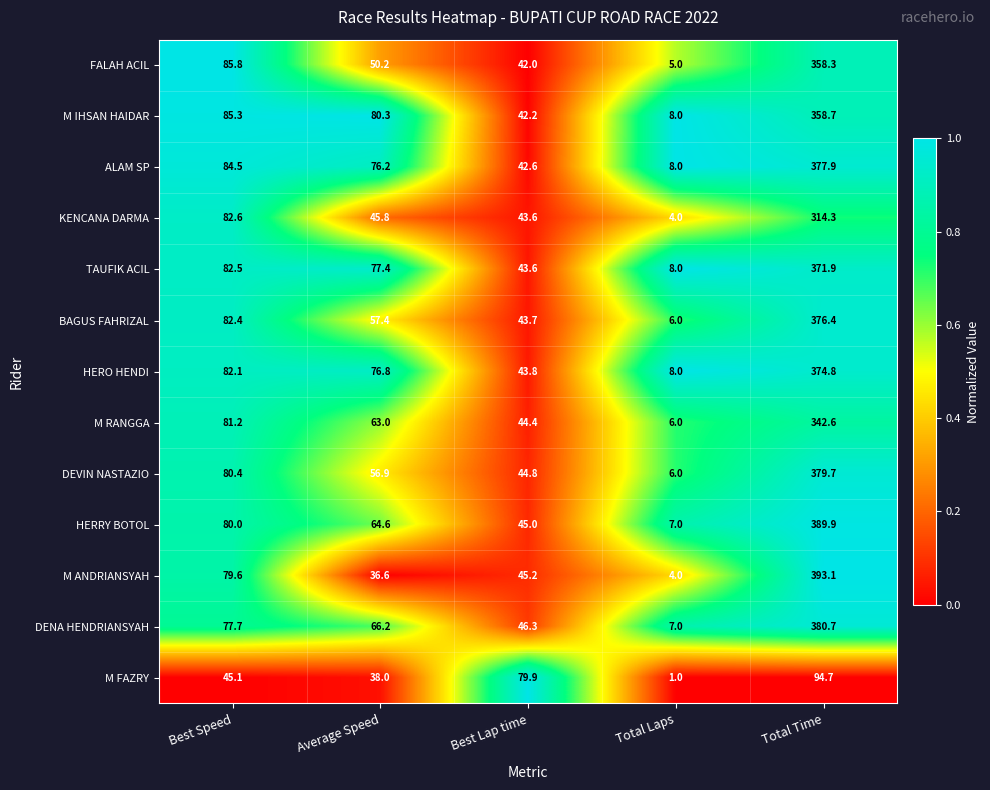

At which label does BAGUS FAHRIZAL first exceed 57?

Best Speed